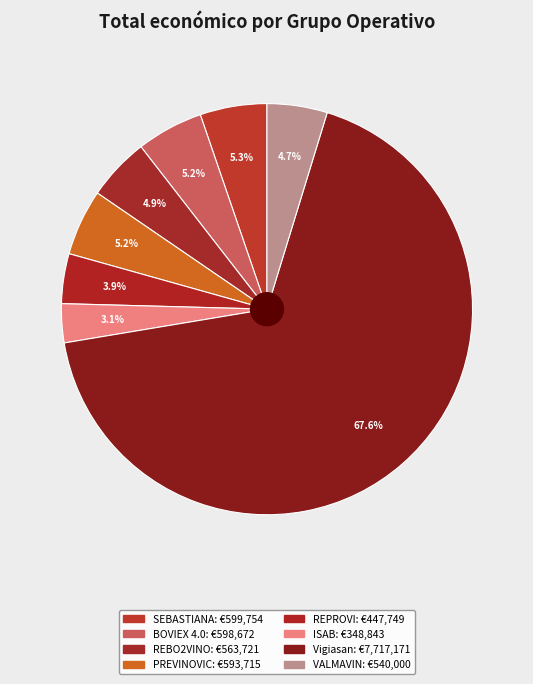

Combined, do BOVIEX 4.0 and SEBASTIANA account for over 50%?

No